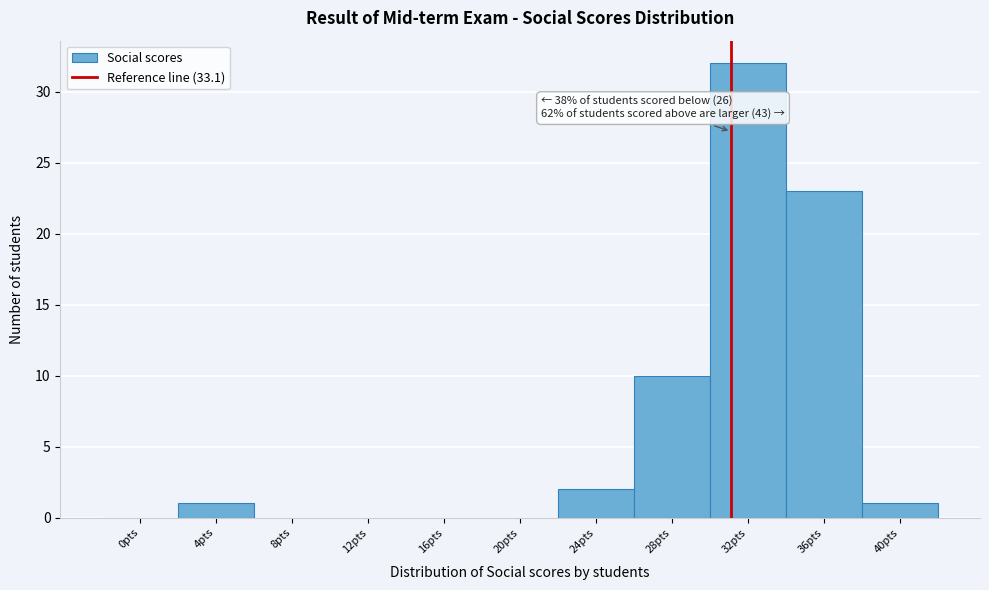

Reading left to right, transcribe all the data shown in this chart.

0pts=0	4pts=1	8pts=0	12pts=0	16pts=0	20pts=0	24pts=2	28pts=10	32pts=32	36pts=23	40pts=1